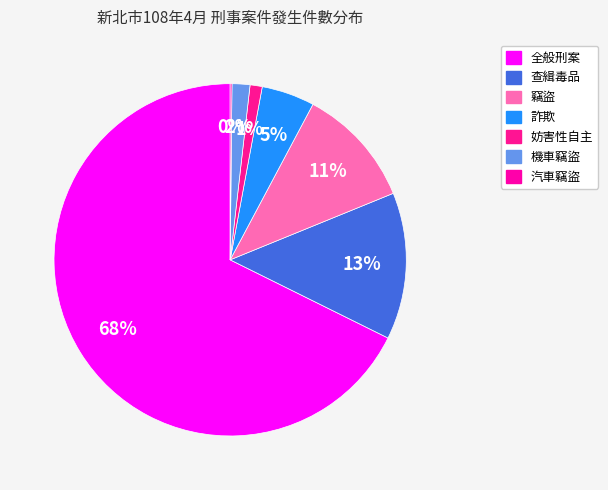

How much of the chart is everything except 詐欺?

95.1%